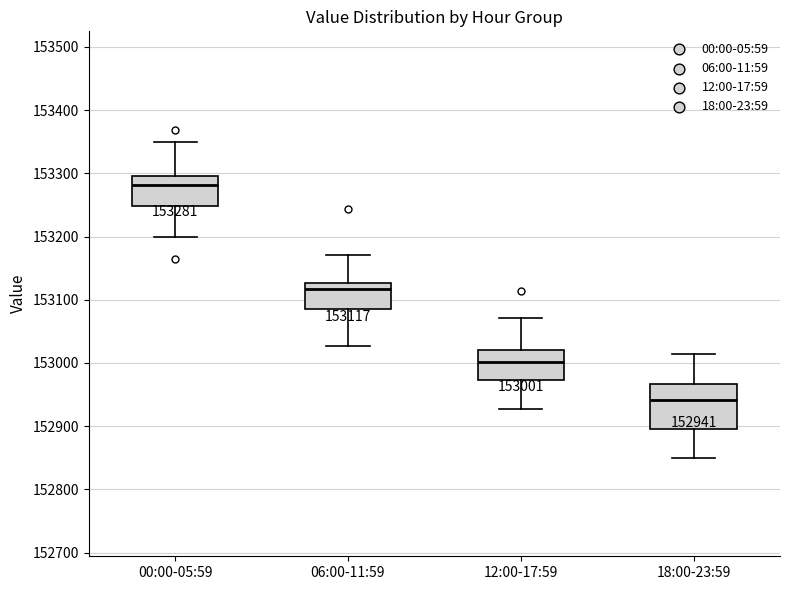

Which box's median line is the lowest?

18:00-23:59